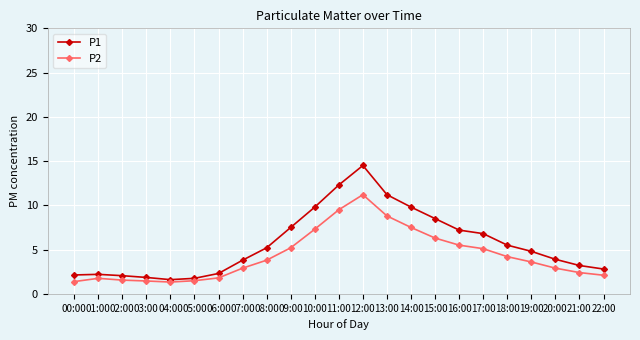

Rank the series by their maximum value, from lowest to highest.

P2, P1